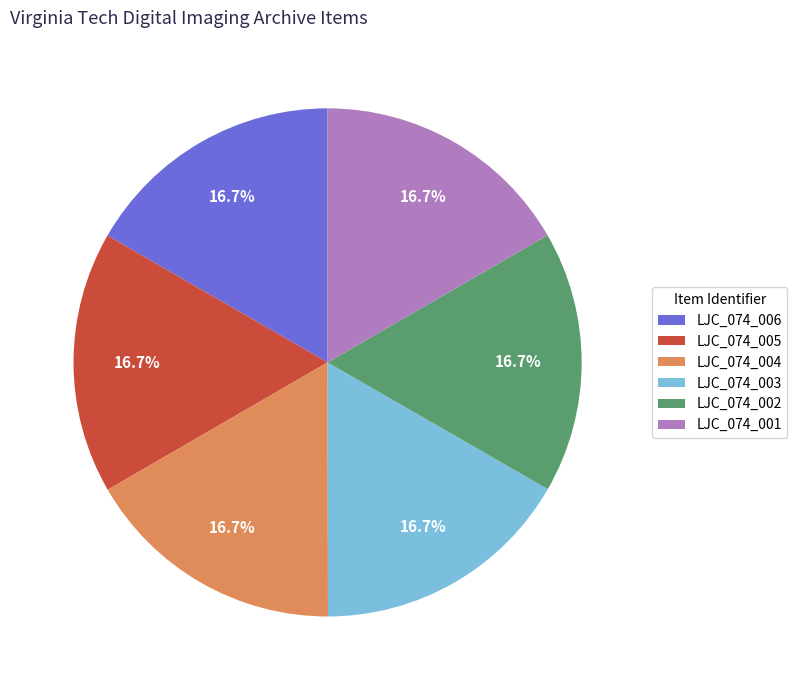

How many slices are in this pie chart?

6